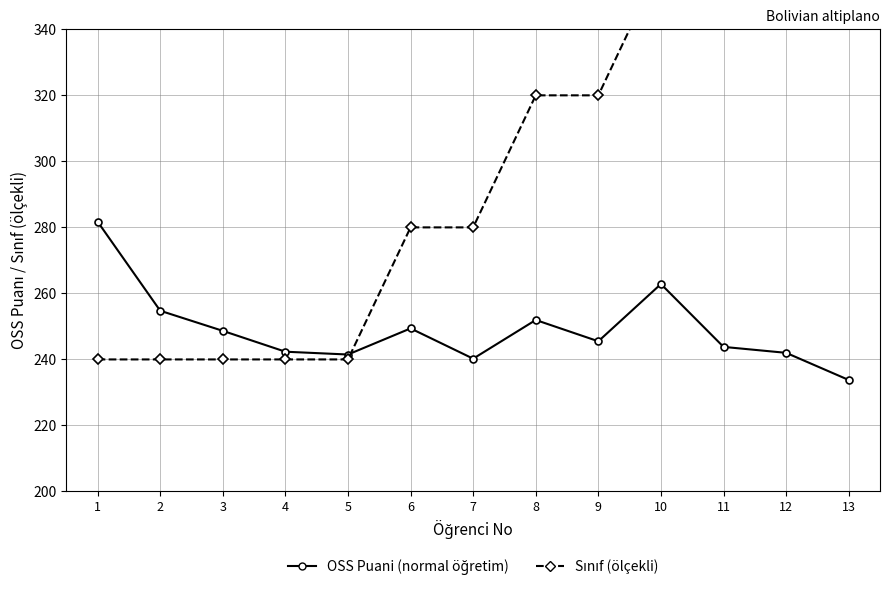

What is the average value of the Sinif (olcekli) series?

295.4